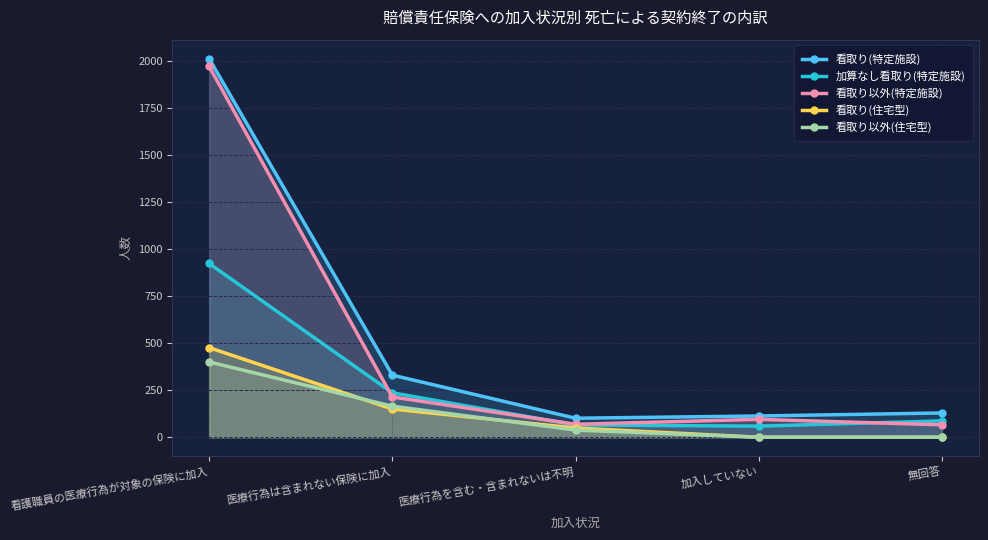

At which category does the chart reach its peak across all series?

看護職員の医療行為が対象の保険に加入